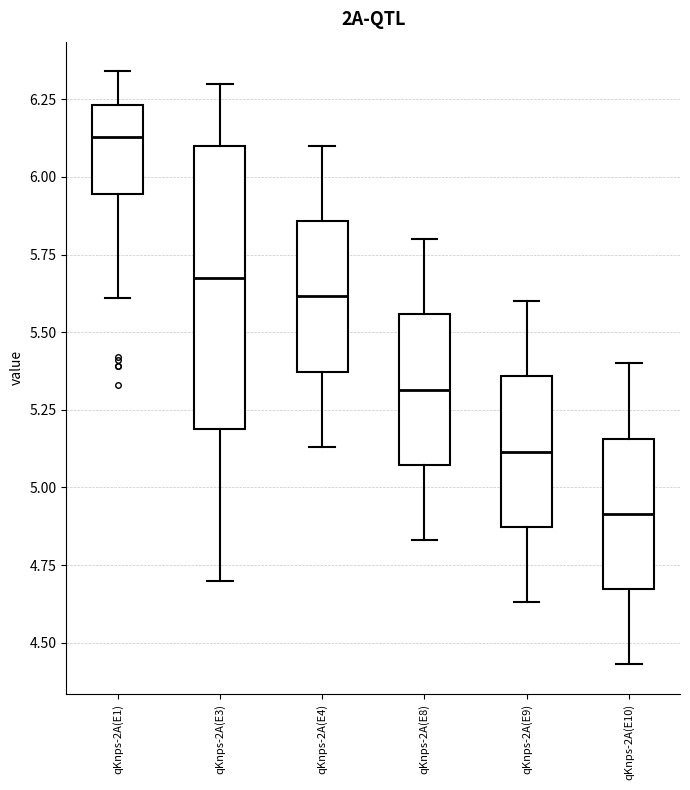

Reading left to right, read every box against the y-axis: the position of its median line, the range the box covers, and the ends of its whiskers. The values are not printed on the chart, so give them approximately, as read against the axis.

qKnps-2A(E1): median 6.15, box 5.95 to 6.25, whiskers 5.60 to 6.35
qKnps-2A(E3): median 5.70, box 5.20 to 6.10, whiskers 4.70 to 6.30
qKnps-2A(E4): median 5.60, box 5.35 to 5.85, whiskers 5.15 to 6.10
qKnps-2A(E8): median 5.30, box 5.05 to 5.55, whiskers 4.85 to 5.80
qKnps-2A(E9): median 5.10, box 4.85 to 5.35, whiskers 4.65 to 5.60
qKnps-2A(E10): median 4.90, box 4.65 to 5.15, whiskers 4.45 to 5.40